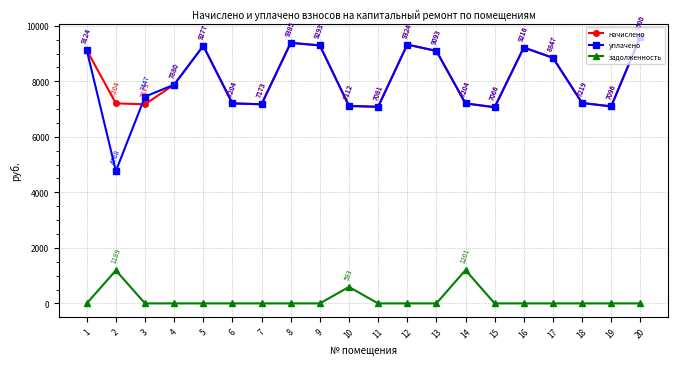

Does the chart have visible grid lines?

Yes